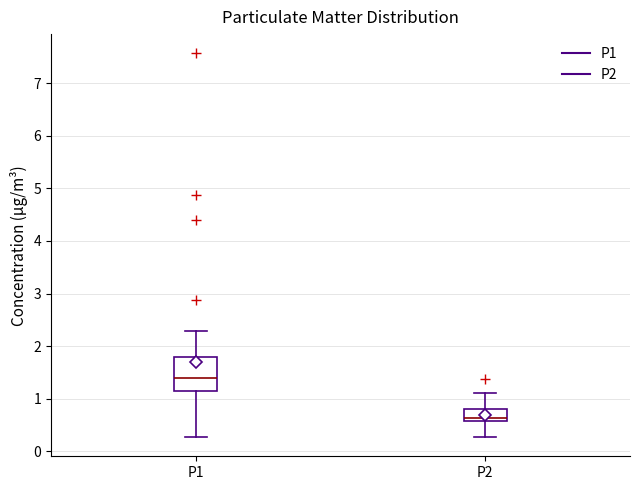

Reading left to right, read every box against the y-axis: the position of its median line, the range the box covers, and the ends of its whiskers. The values are not printed on the chart, so give them approximately, as read against the axis.

P1: median 1.4, box 1.2 to 1.8, whiskers 0.3 to 2.3
P2: median 0.6 (just above the box's lower edge), box 0.6 to 0.8, whiskers 0.3 to 1.1